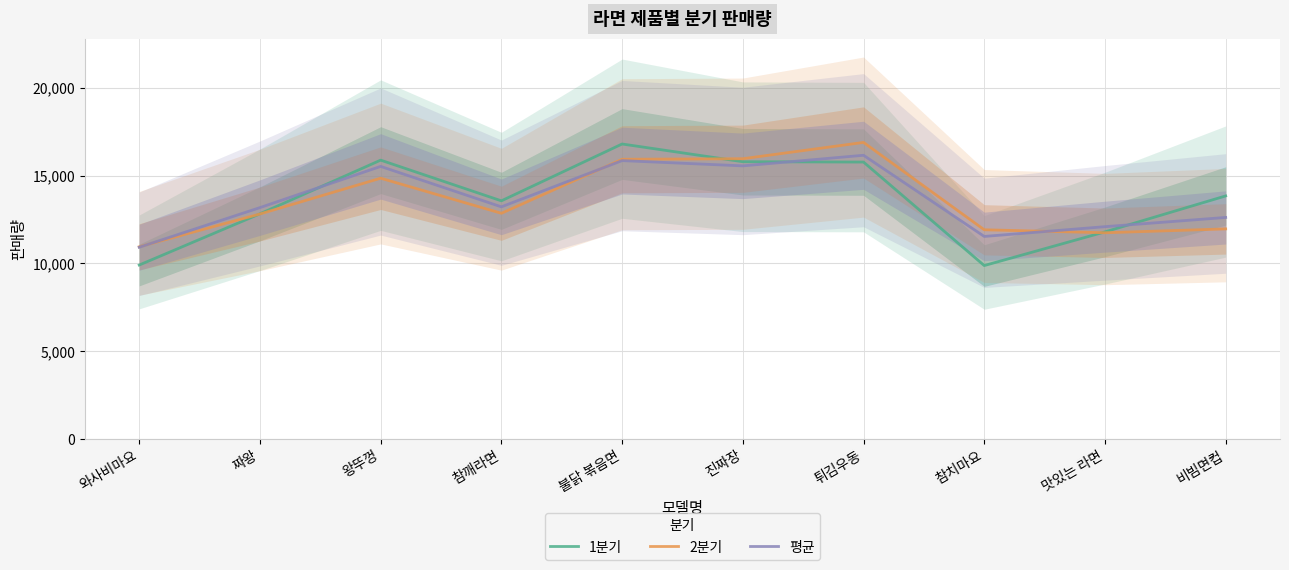

Where does the 평균 series first go above 13227?

왕뚜껑